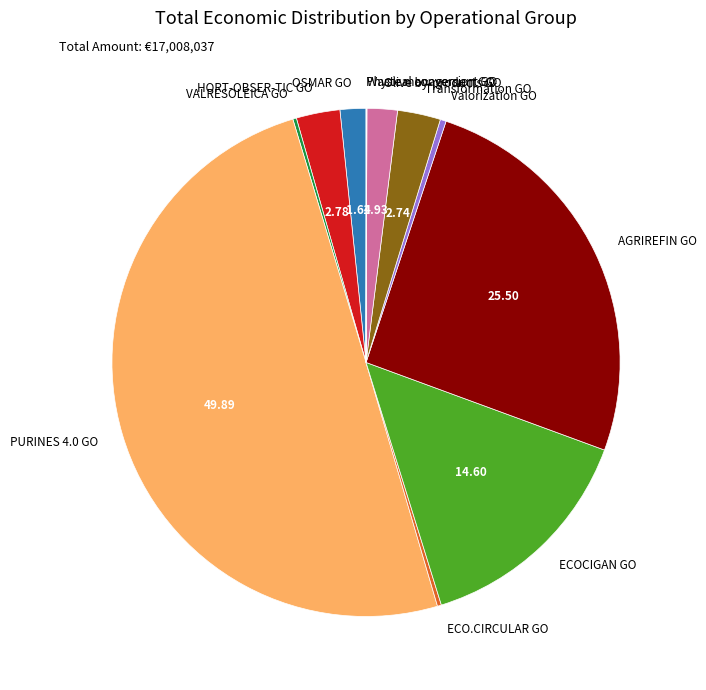

Is it true that PURINES 4.0 GO is 50% of the pie?

True